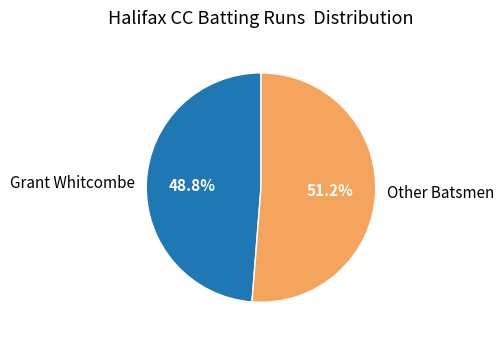

What is the largest slice in the pie chart?

Other Batsmen